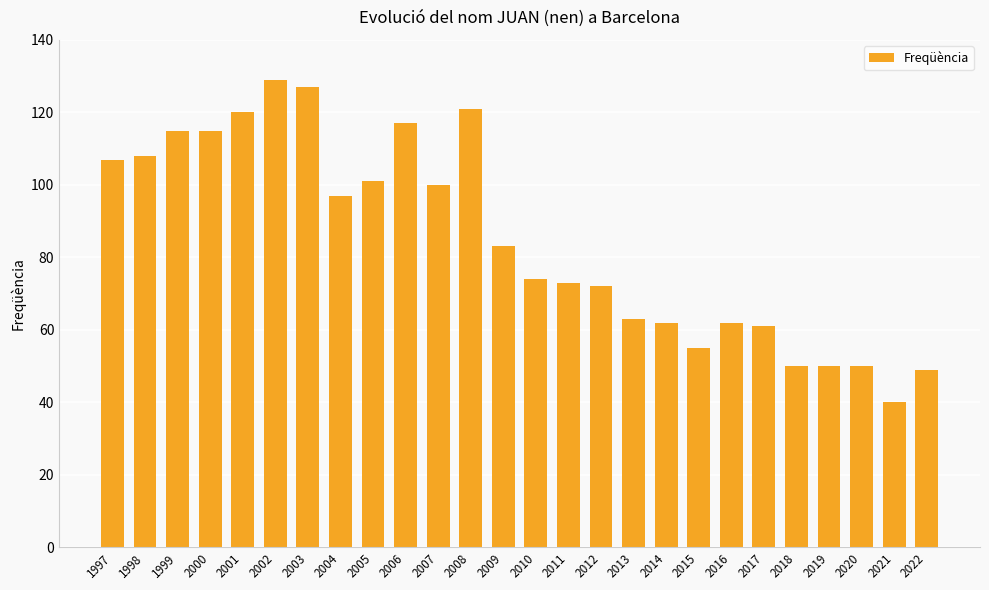

Are the bars grouped side by side (vs. stacked)?

No